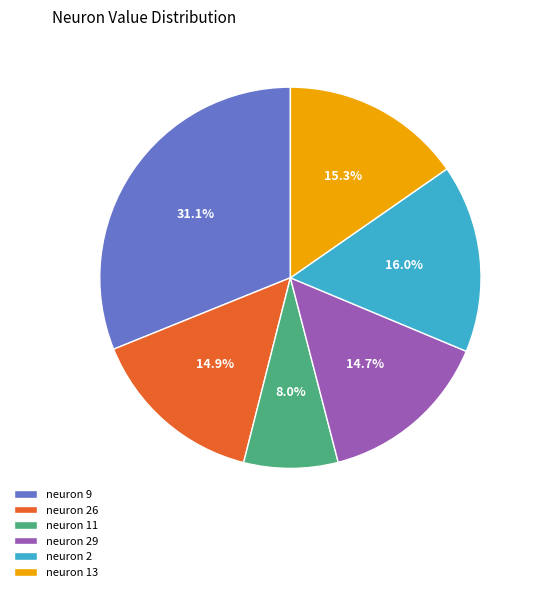

What is the smallest slice in the pie chart?

neuron 11